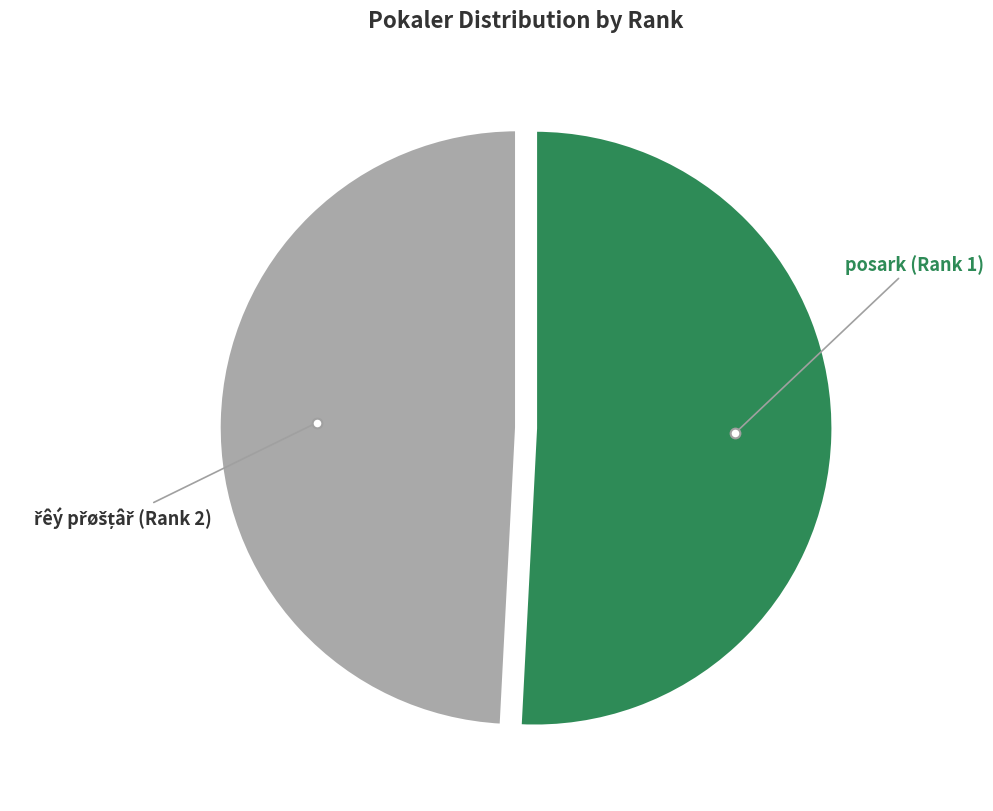

Is there any slice that represents more than half of the pie?

Yes